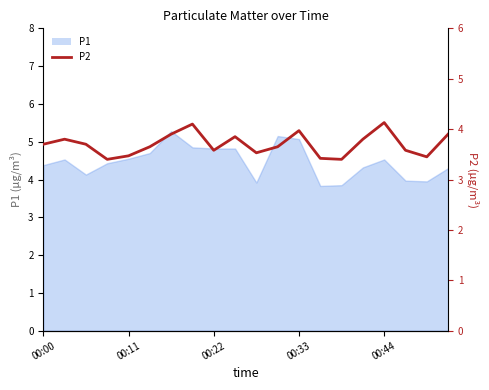

What is the difference between the values at 9 and 8?

0.3